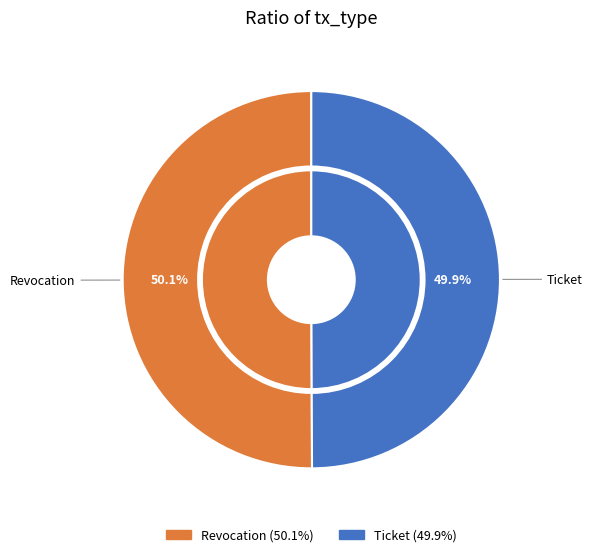

What percentage is NOT represented by Ticket?

50.1%